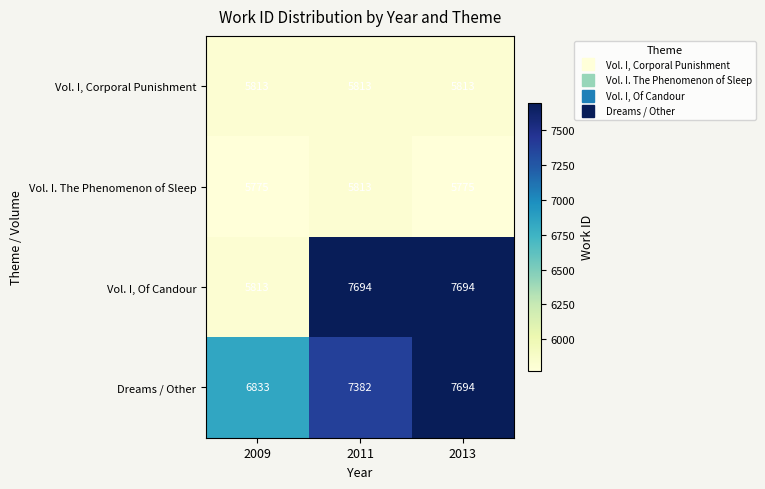

Is the value of Dreams / Other at 2011 greater than the value of Vol. I, Corporal Punishment at 2011?

Yes